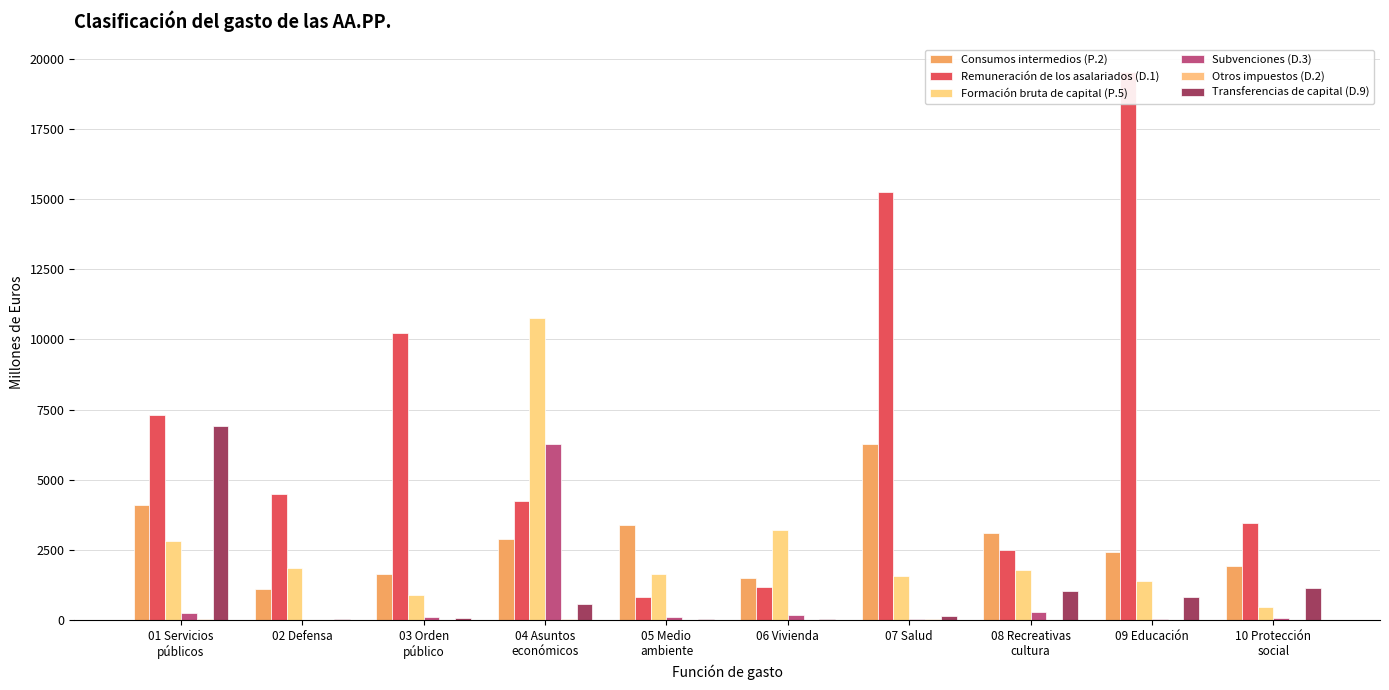

What is the total value across all series at 06 Vivienda?

6072